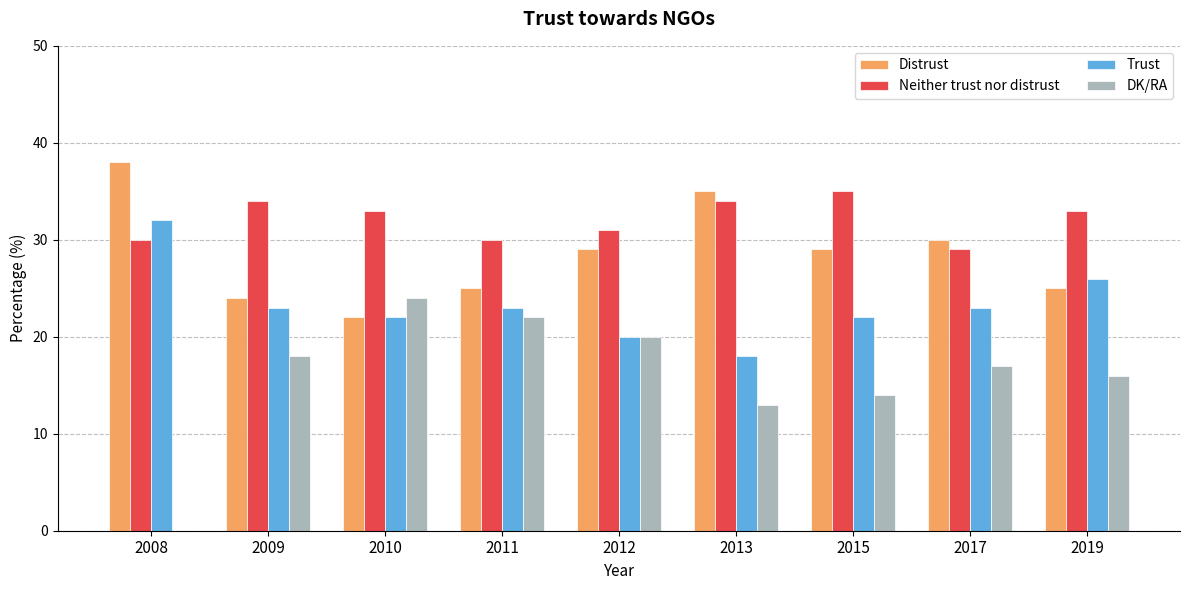

Reading left to right, list all the values displayed in this chart.

Distrust: 38	24	22	25	29	35	29	30	25
Neither trust nor distrust: 30	34	33	30	31	34	35	29	33
Trust: 32	23	22	23	20	18	22	23	26
DK/RA: 0	18	24	22	20	13	14	17	16